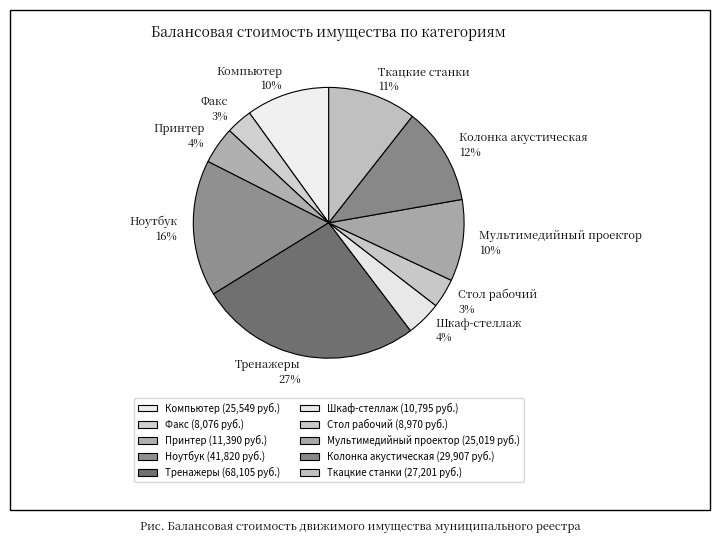

To the nearest percent, what is the average slice percentage?

10%